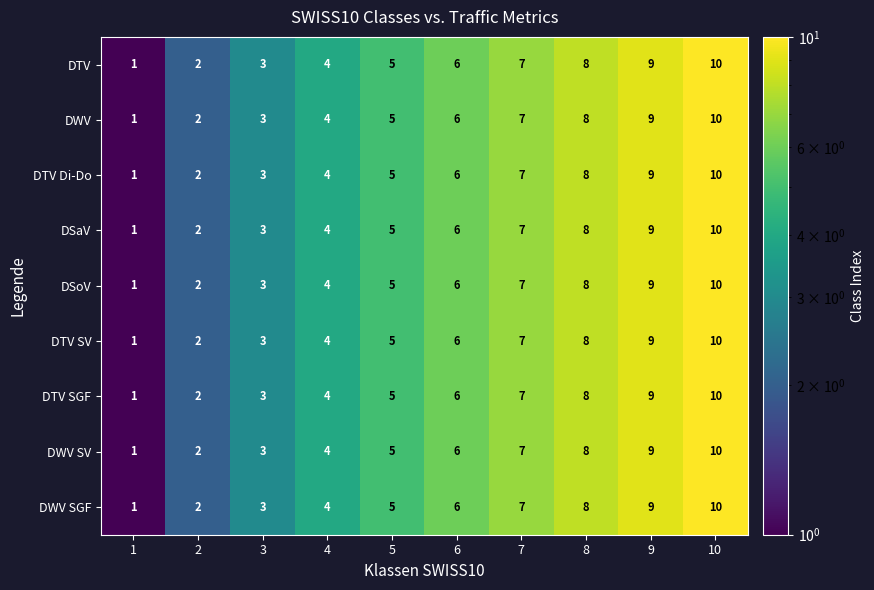

What is the average value of the DTV Di-Do series?

6